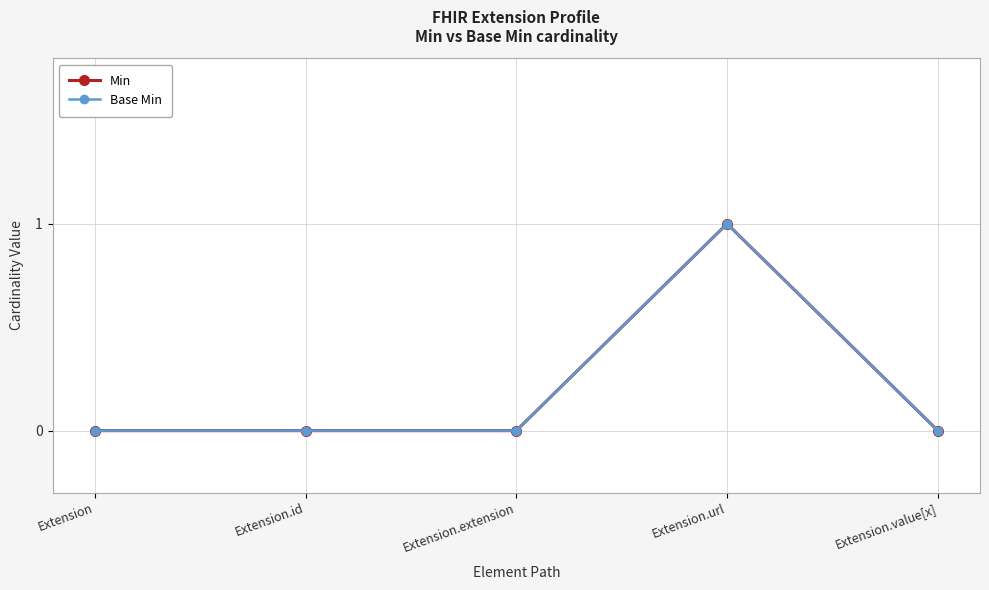

Is this an area chart (filled region under the line)?

No